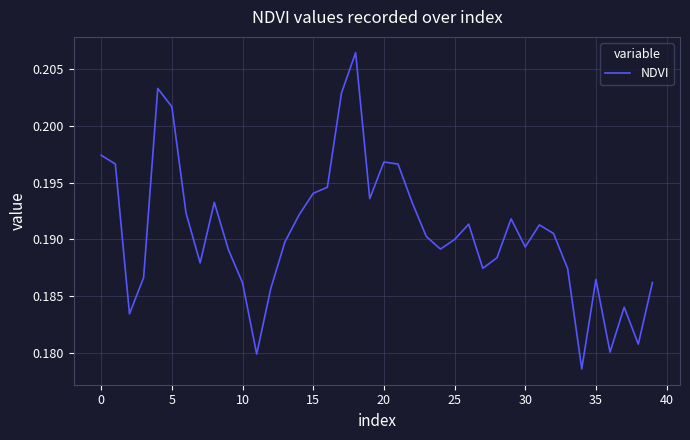

Does the chart display data point markers on the line(s)?

No